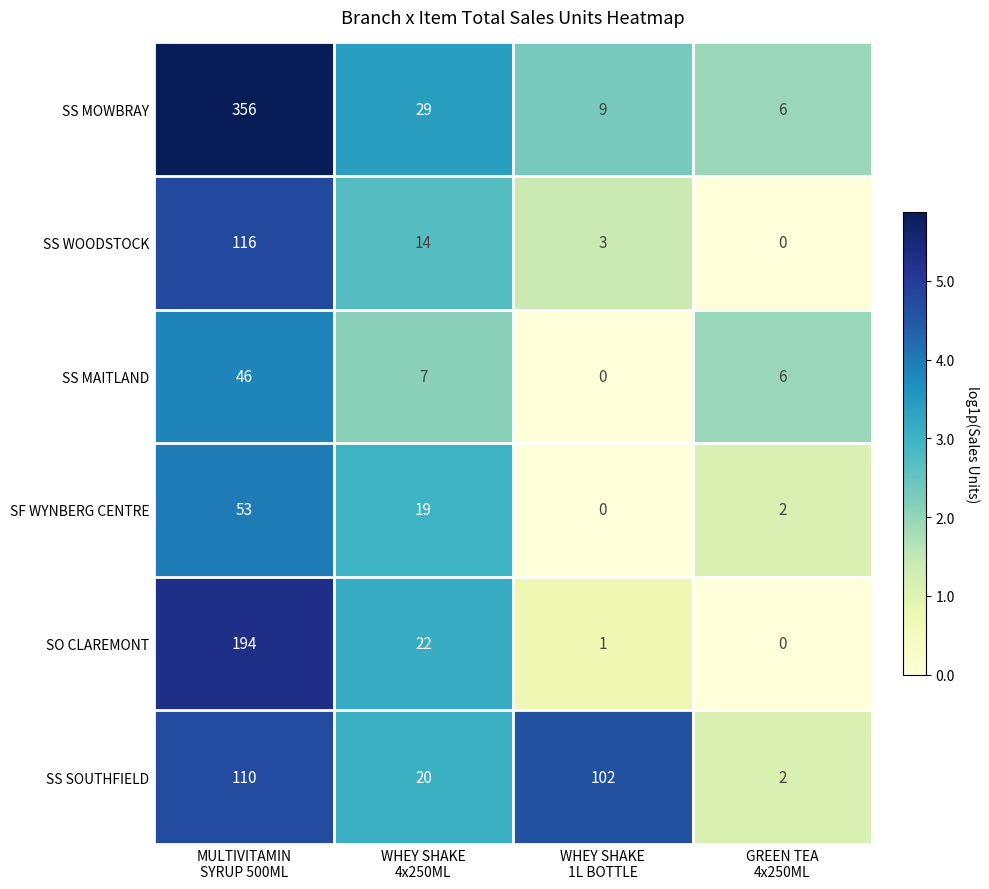

What is the difference between the second highest and second lowest values in the SS WOODSTOCK series?

11